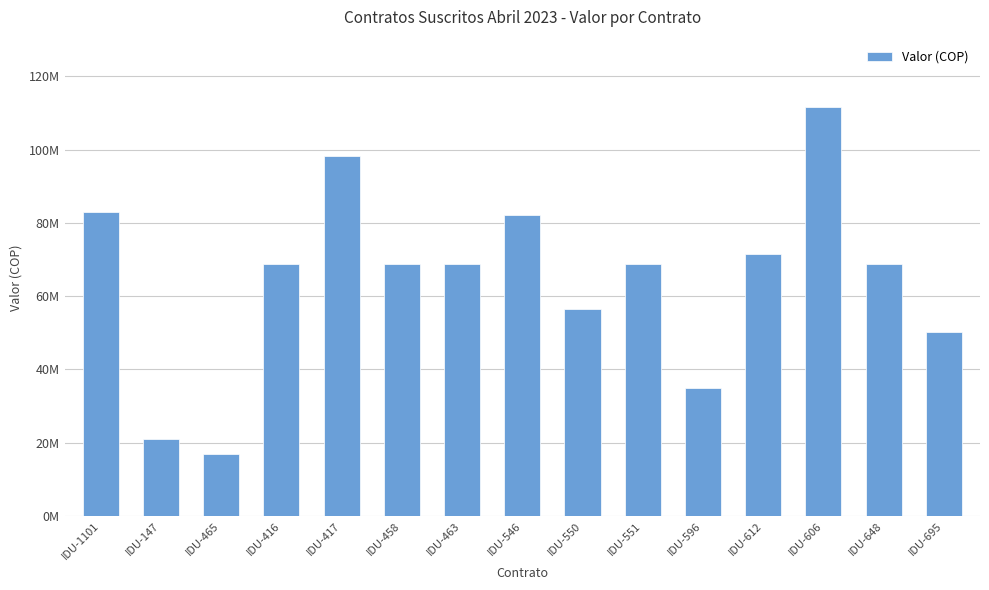

Reading left to right, what are all the values shown in this chart?

83040000	21100000	16880000	68750000	98340000	68750000	68750000	82160000	56430000	68750000	34870000	71520000	111680000	68750000	50270000